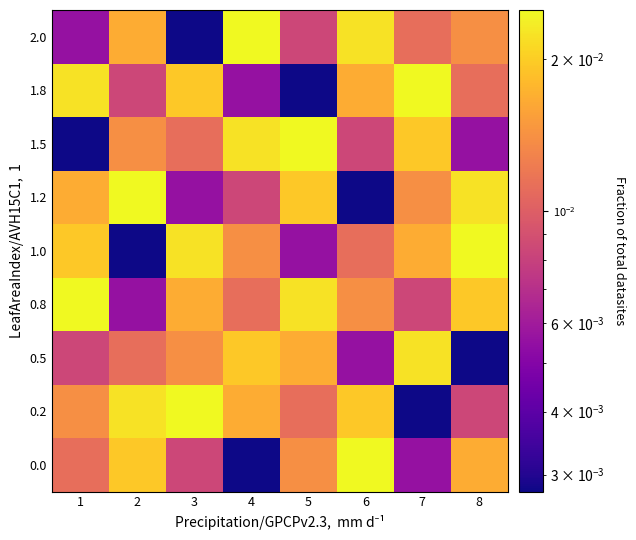

At how many categories does at least one series exceed 0?

8